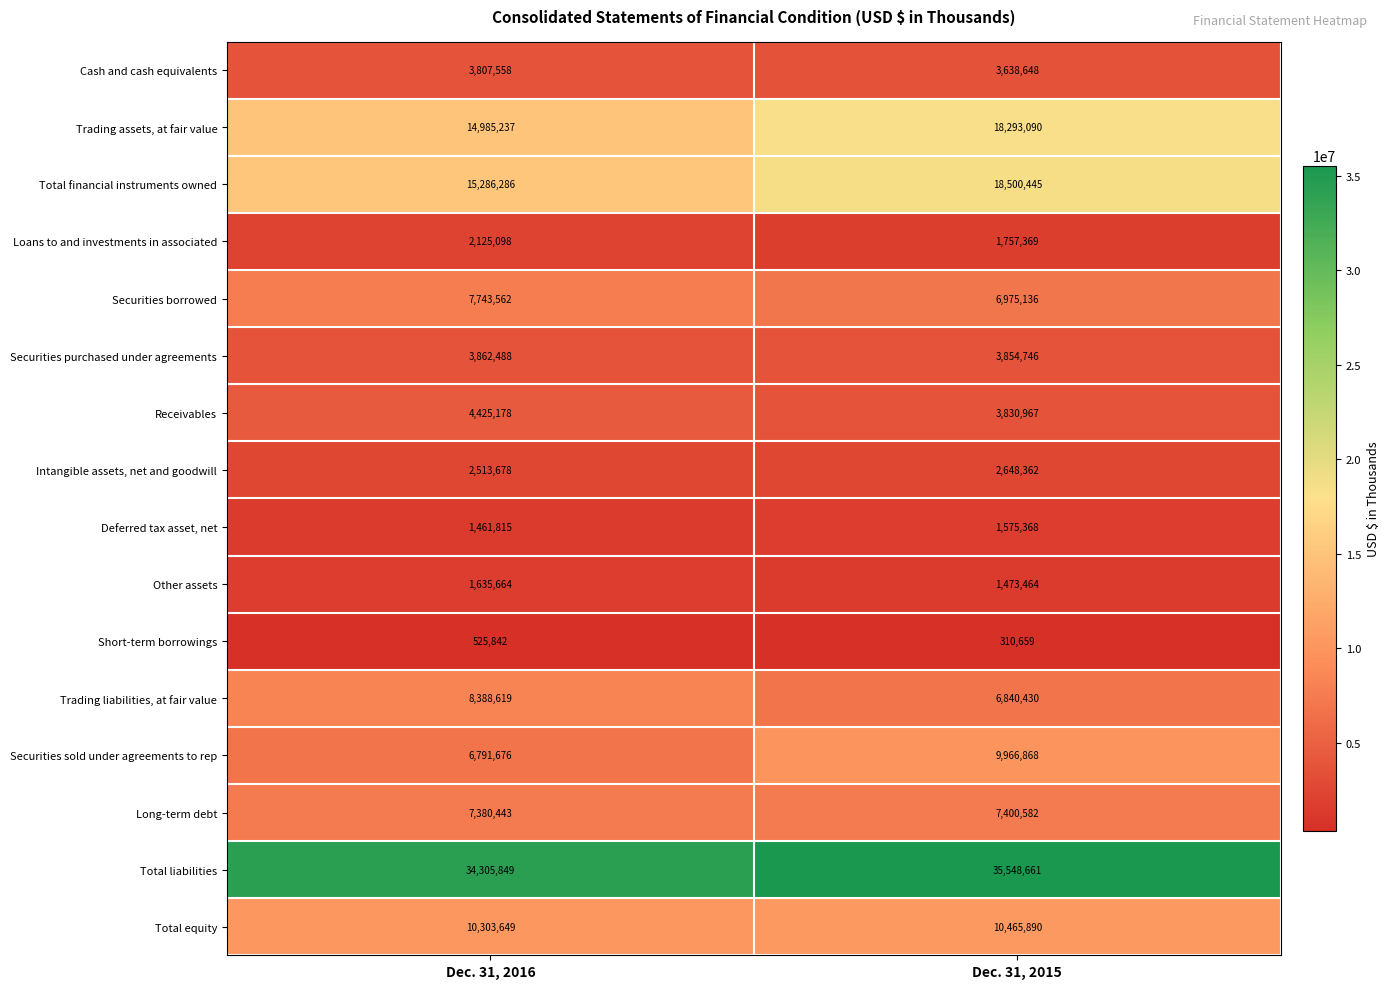

What value does the Receivables series have at Dec. 31, 2015, to the nearest 50?

3830950